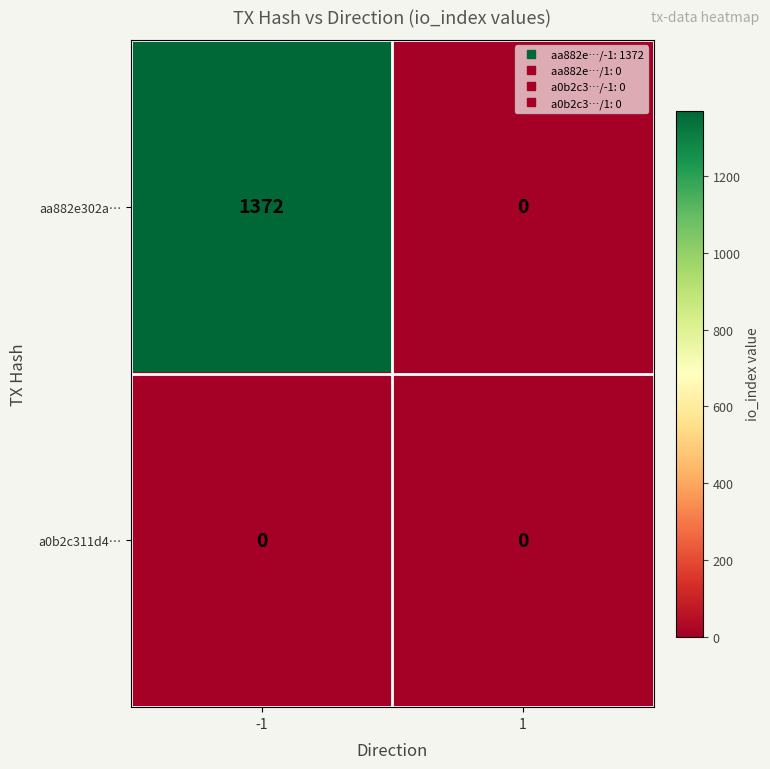

Which series has the largest total across all categories?

aa882e302a…